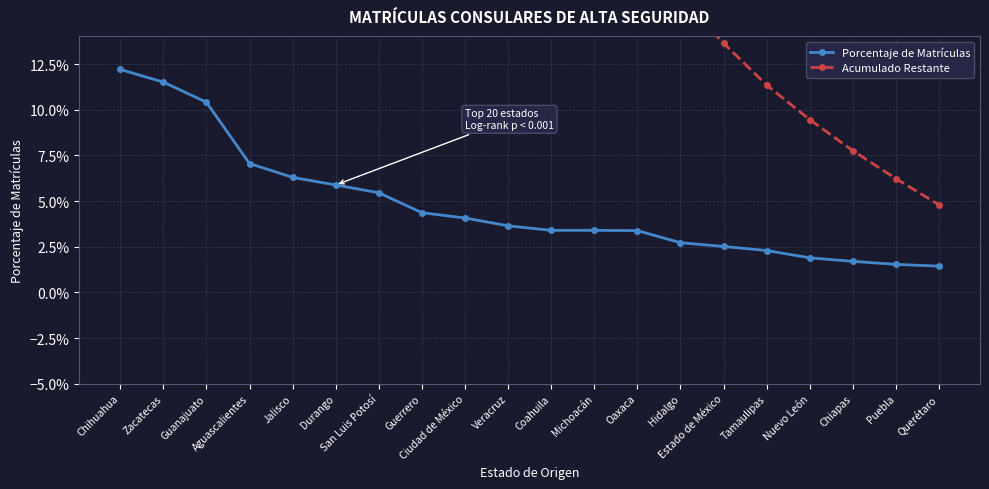

At which label does Porcentaje de Matrículas reach its minimum?

Querétaro